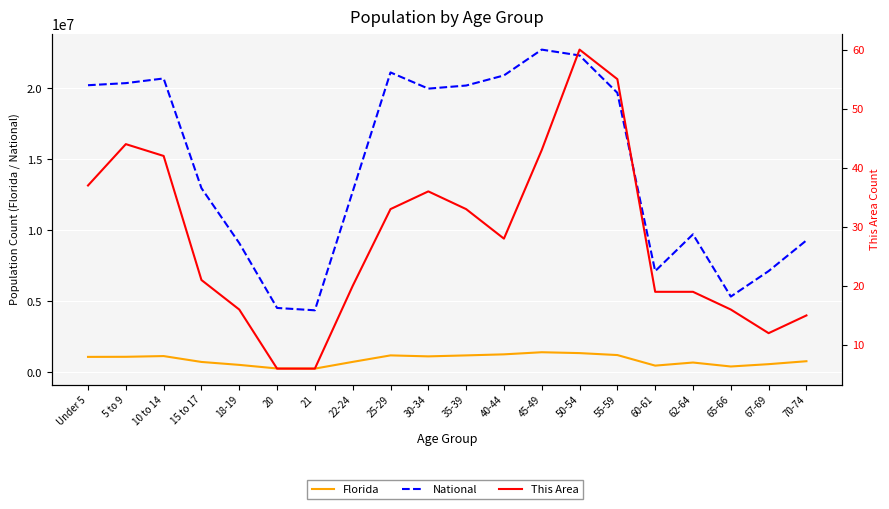

What position from the right is 70-74?

1